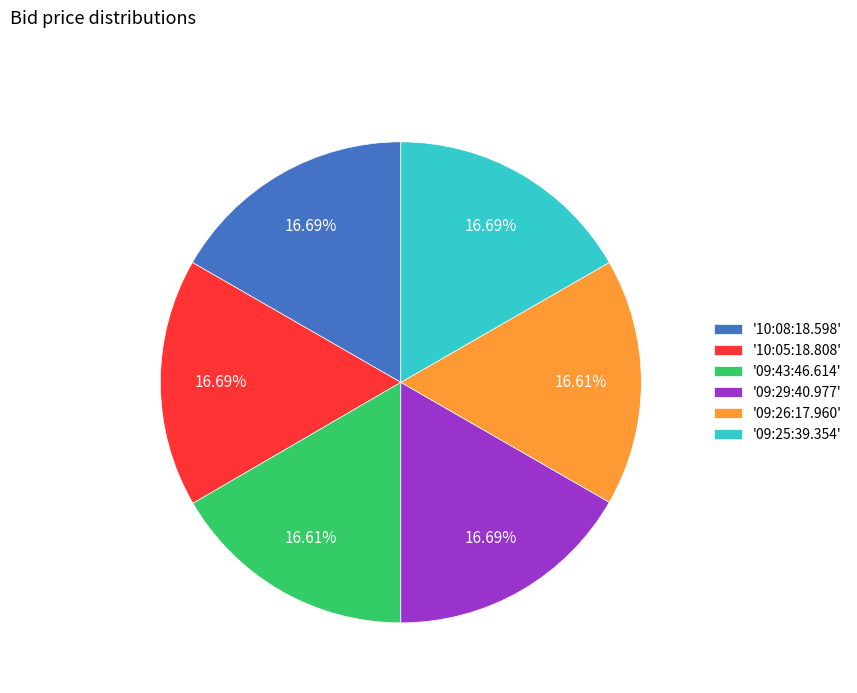

Do '09:43:46.614' and '09:25:39.354' together represent more than half of the pie?

No